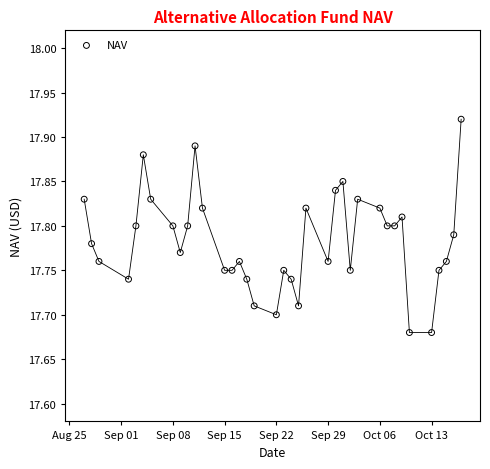

What is the range of X values (max minus min)?

51.0